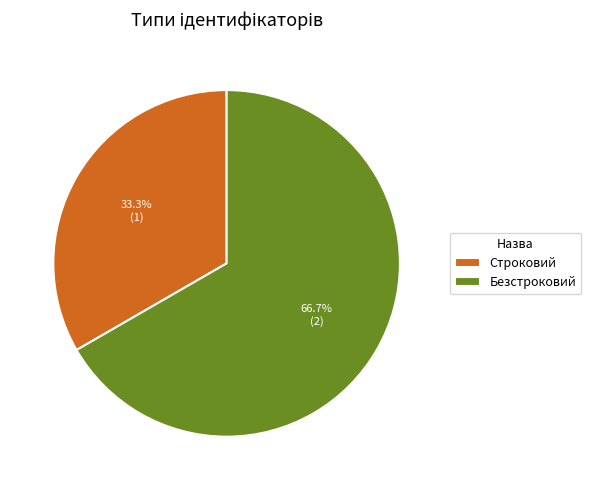

To the nearest percent, what is the difference between the Безстроковий and Строковий slice percentages?

33%